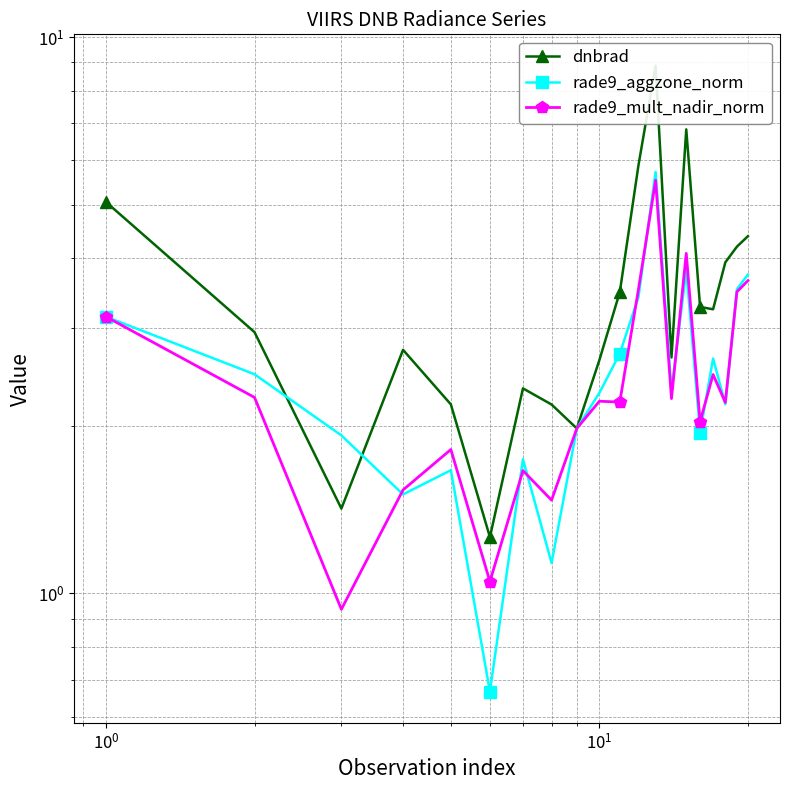

After their last crossing, which series has the higher values: dnbrad or rade9_mult_nadir_norm?

dnbrad